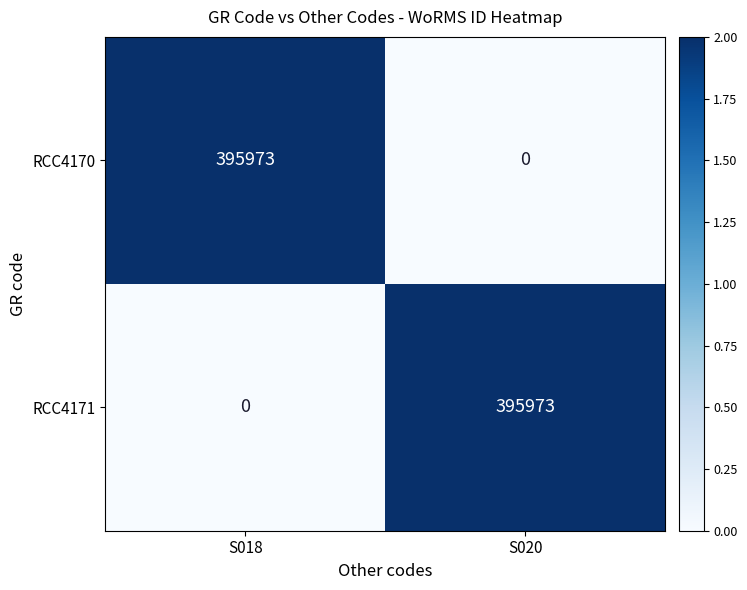

What is the difference between the maximum and minimum values in the RCC4171 series?

395973